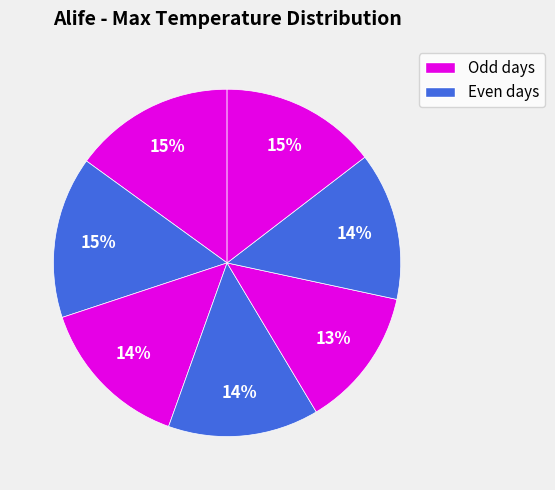

Count the number of slices in the pie.

7